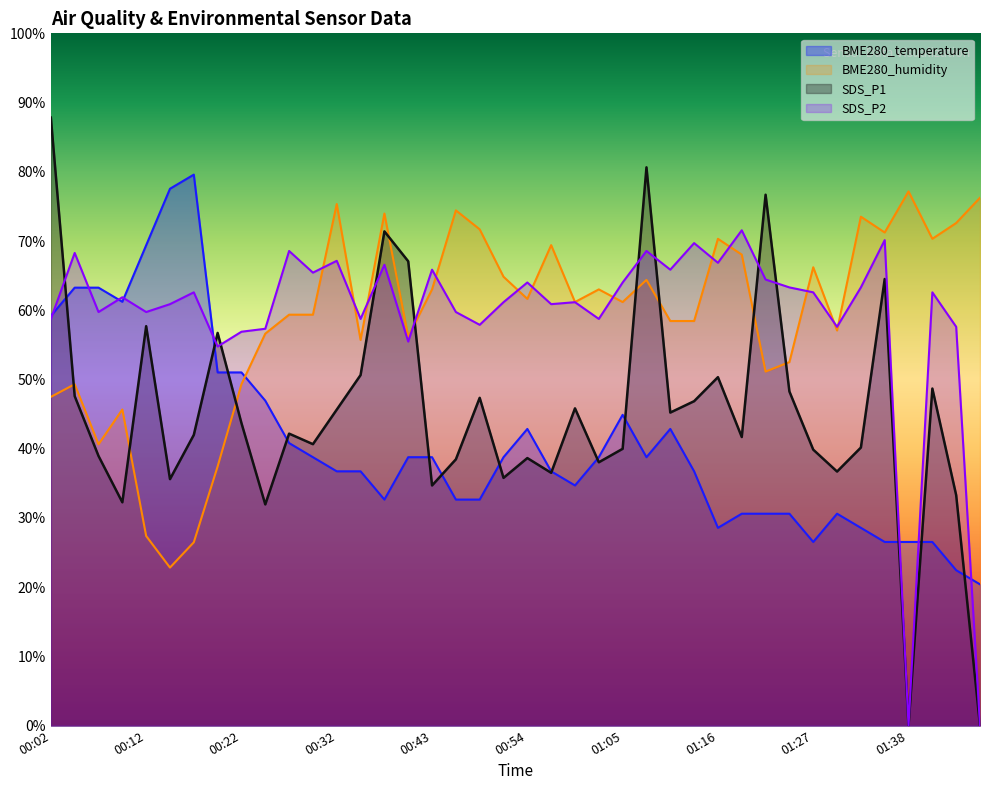

What is the sum of all BME280_humidity values?

2361.2